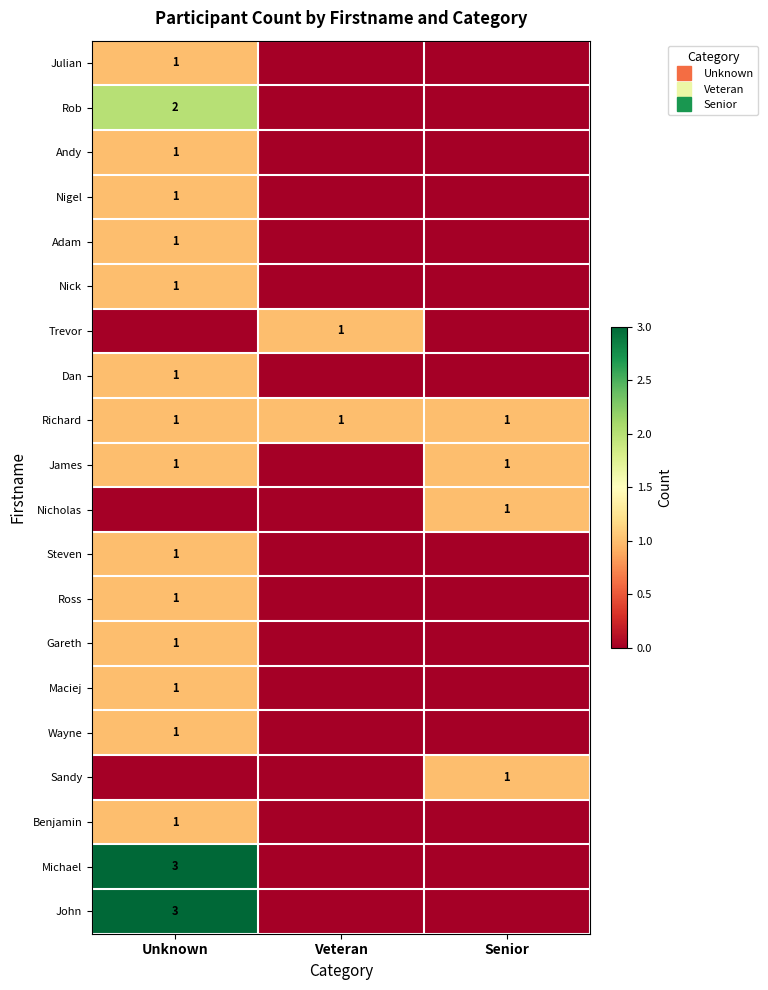

Which series has the largest total across all categories?

Richard